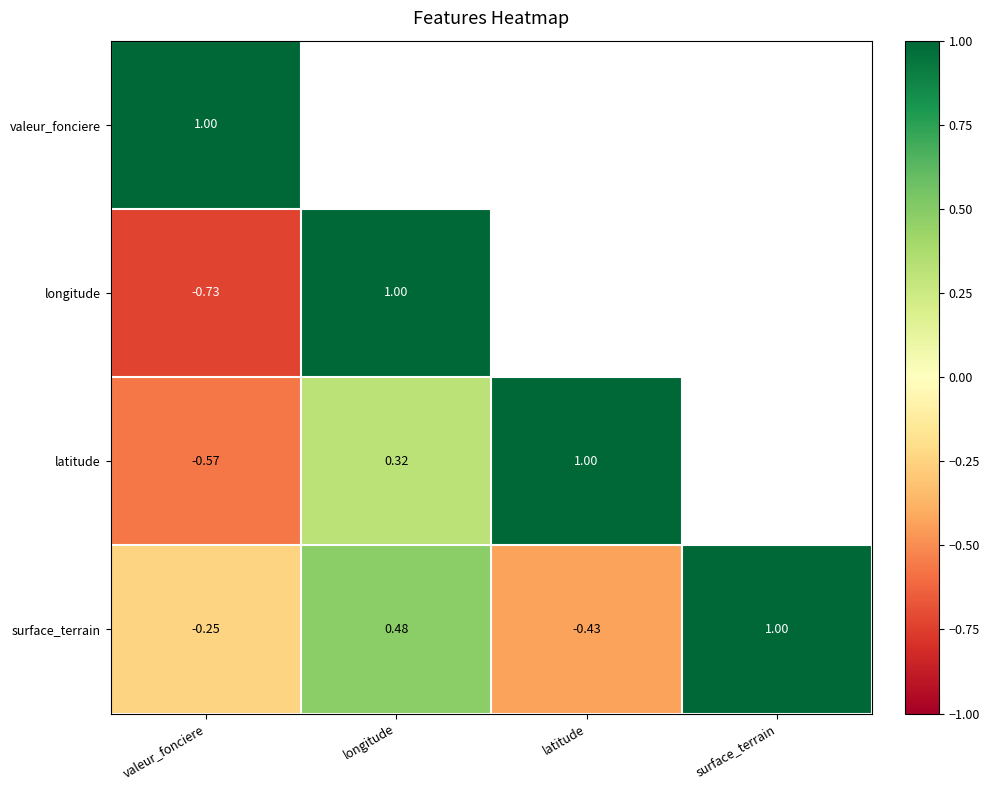

Where does the surface_terrain series first go above 0?

longitude